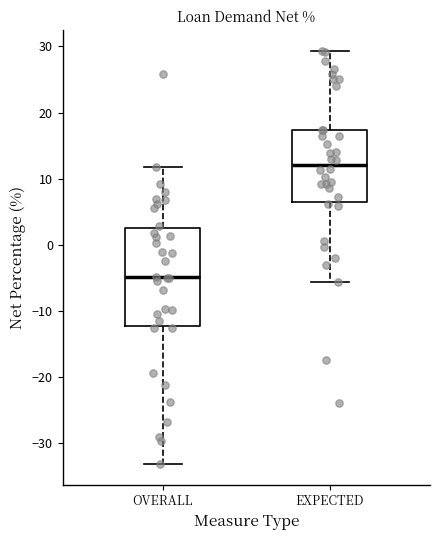

Where does the lower whisker of the box for OVERALL end on the y-axis? The values are not printed on the chart, so give them approximately, as read against the axis.

-33